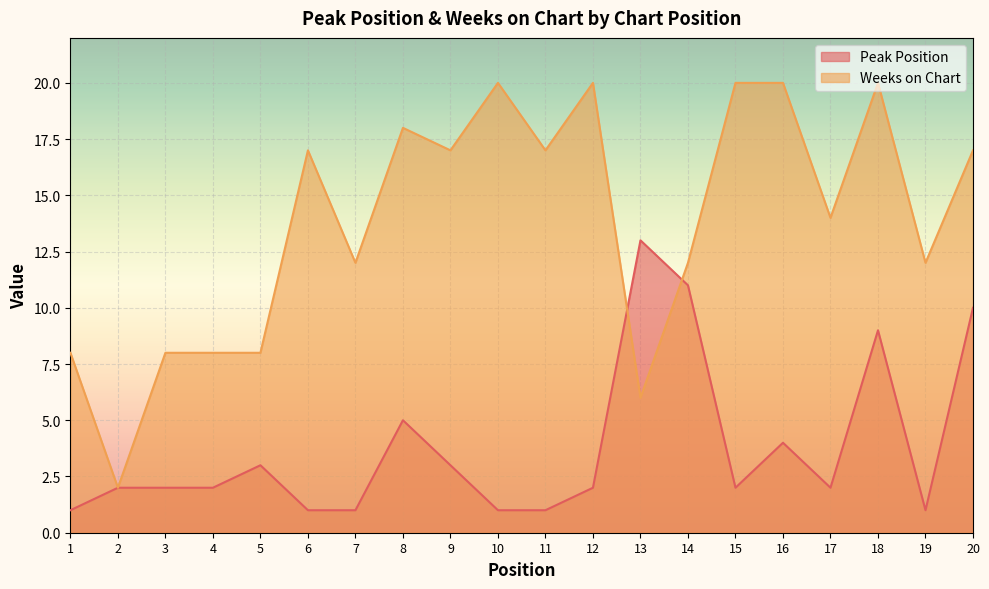

How many lines are shown in the chart?

2